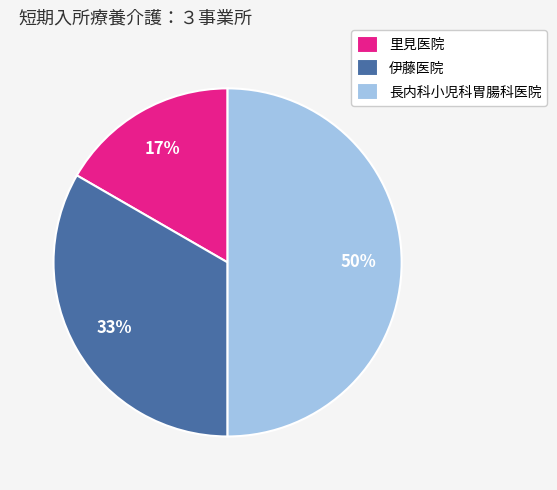

What percentage is the 里見医院 slice, to the nearest percent?

17%